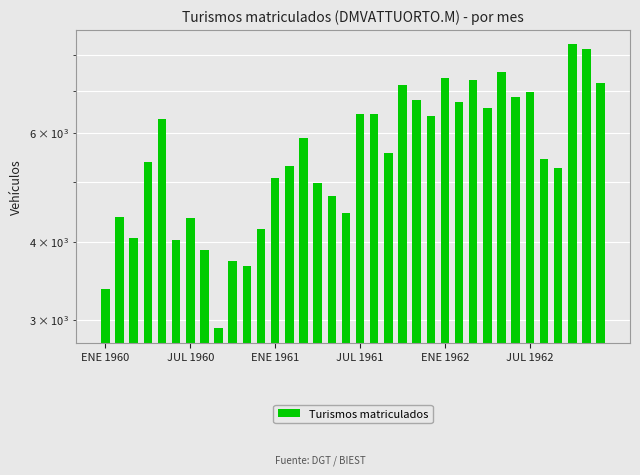

What is the value of the 34th bar from the left?

8334